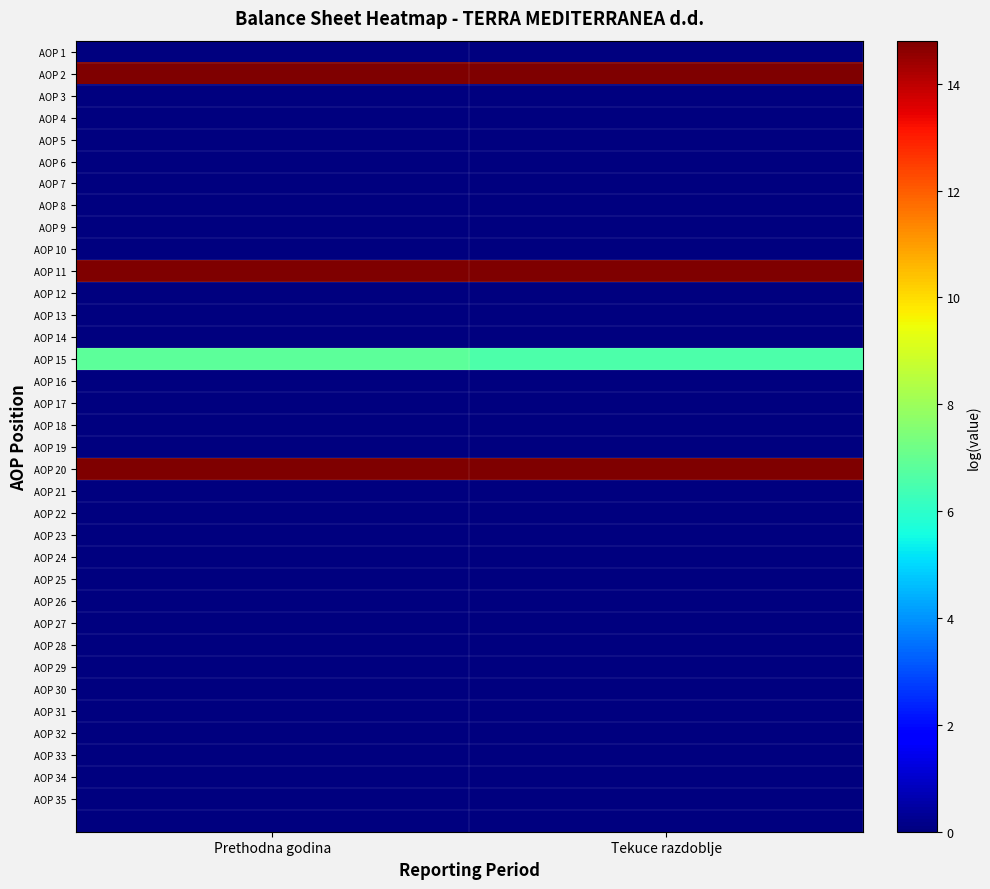

At how many categories does at least one series exceed 9?

2